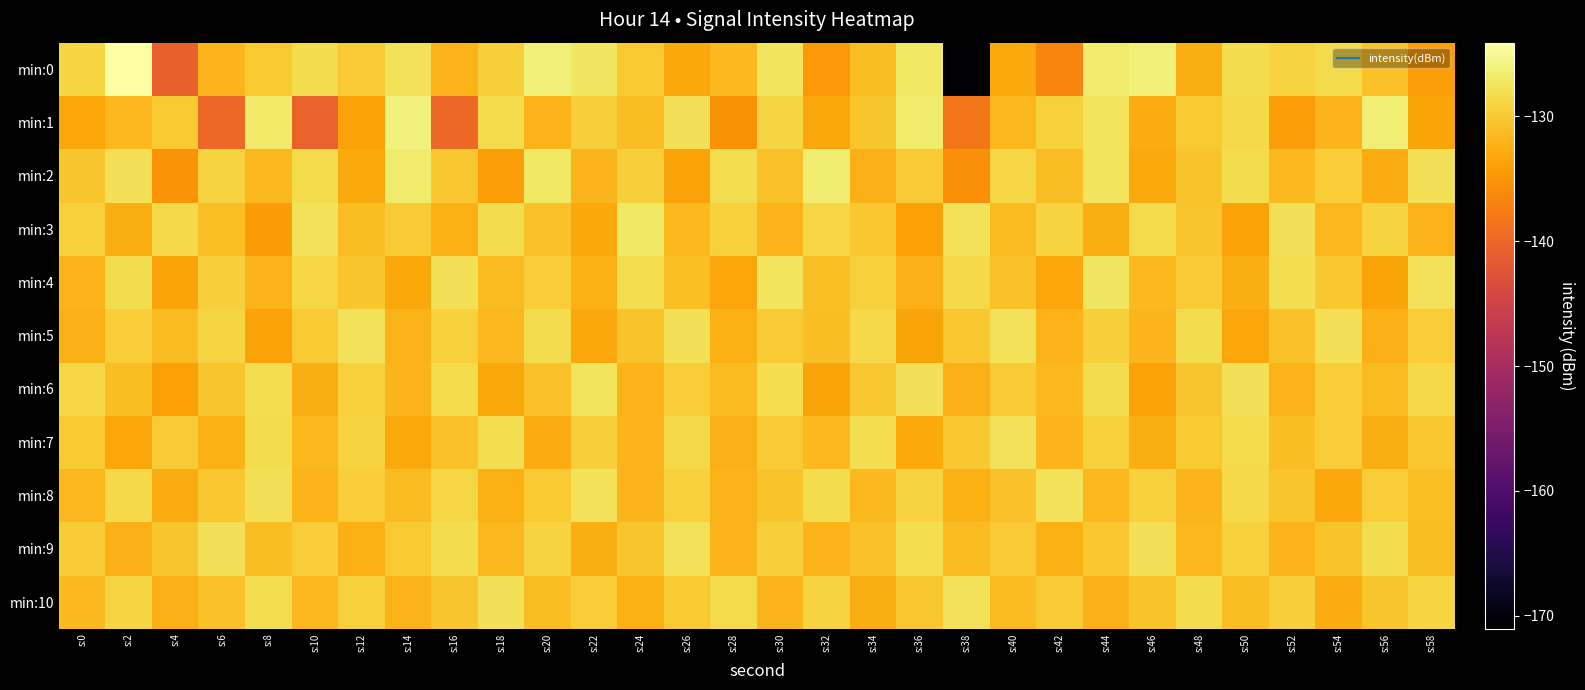

Reading left to right, list all the values displayed in this chart.

min:0: s:0=-128.9	s:2=-124.1	s:4=-140.7	s:6=-131.8	s:8=-130.0	s:10=-128.3	s:12=-129.8	s:14=-127.7	s:16=-132.1	s:18=-129.4	s:20=-126.2	s:22=-127.3	s:24=-130.0	s:26=-133.2	s:28=-131.4	s:30=-127.5	s:32=-134.6	s:34=-131.1	s:36=-127.1	s:38=-171.0	s:40=-133.0	s:42=-136.6	s:44=-126.7	s:46=-126.2	s:48=-132.6	s:50=-128.3	s:52=-129.2	s:54=-128.4	s:56=-130.8	s:58=-134.2
min:1: s:0=-133.3	s:2=-131.7	s:4=-130.0	s:6=-139.7	s:8=-127.0	s:10=-140.5	s:12=-133.7	s:14=-126.1	s:16=-139.7	s:18=-128.4	s:20=-132.1	s:22=-129.5	s:24=-131.2	s:26=-127.8	s:28=-135.4	s:30=-128.9	s:32=-133.1	s:34=-130.5	s:36=-126.8	s:38=-138.2	s:40=-131.7	s:42=-129.3	s:44=-127.5	s:46=-132.8	s:48=-130.1	s:50=-128.6	s:52=-134.2	s:54=-131.9	s:56=-126.4	s:58=-133.5
min:2: s:0=-130.5	s:2=-127.8	s:4=-135.2	s:6=-129.1	s:8=-131.6	s:10=-128.4	s:12=-132.9	s:14=-126.7	s:16=-130.3	s:18=-134.1	s:20=-127.2	s:22=-131.8	s:24=-129.5	s:26=-133.7	s:28=-128.1	s:30=-130.8	s:32=-126.5	s:34=-132.3	s:36=-129.9	s:38=-135.6	s:40=-128.7	s:42=-131.2	s:44=-127.4	s:46=-133.0	s:48=-130.6	s:50=-128.2	s:52=-131.5	s:54=-129.7	s:56=-132.8	s:58=-127.9
min:3: s:0=-129.3	s:2=-132.7	s:4=-128.5	s:6=-130.9	s:8=-134.5	s:10=-127.6	s:12=-131.1	s:14=-129.8	s:16=-132.4	s:18=-128.3	s:20=-130.7	s:22=-133.2	s:24=-127.1	s:26=-131.6	s:28=-129.4	s:30=-132.1	s:32=-128.8	s:34=-130.2	s:36=-133.9	s:38=-127.7	s:40=-131.3	s:42=-129.1	s:44=-132.6	s:46=-128.4	s:48=-130.5	s:50=-133.8	s:52=-127.9	s:54=-131.7	s:56=-129.2	s:58=-132.0
min:4: s:0=-131.8	s:2=-128.2	s:4=-133.6	s:6=-129.5	s:8=-132.0	s:10=-128.7	s:12=-130.4	s:14=-133.1	s:16=-127.8	s:18=-131.3	s:20=-129.6	s:22=-132.5	s:24=-128.1	s:26=-130.9	s:28=-133.4	s:30=-127.5	s:32=-131.0	s:34=-129.3	s:36=-132.2	s:38=-128.6	s:40=-130.7	s:42=-133.3	s:44=-127.3	s:46=-131.6	s:48=-129.8	s:50=-132.7	s:52=-128.0	s:54=-130.2	s:56=-133.5	s:58=-127.6
min:5: s:0=-132.3	s:2=-129.7	s:4=-131.4	s:6=-128.9	s:8=-133.8	s:10=-130.1	s:12=-127.6	s:14=-132.0	s:16=-129.4	s:18=-131.7	s:20=-128.2	s:22=-133.1	s:24=-130.6	s:26=-127.9	s:28=-132.4	s:30=-129.8	s:32=-131.1	s:34=-128.5	s:36=-133.6	s:38=-130.3	s:40=-127.7	s:42=-132.1	s:44=-129.5	s:46=-131.8	s:48=-128.3	s:50=-133.4	s:52=-130.7	s:54=-127.8	s:56=-132.2	s:58=-129.6
min:6: s:0=-128.7	s:2=-131.2	s:4=-133.9	s:6=-130.5	s:8=-128.0	s:10=-132.6	s:12=-129.3	s:14=-131.8	s:16=-128.4	s:18=-133.2	s:20=-130.8	s:22=-127.5	s:24=-132.1	s:26=-129.7	s:28=-131.4	s:30=-128.1	s:32=-133.5	s:34=-130.2	s:36=-127.8	s:38=-132.3	s:40=-129.9	s:42=-131.6	s:44=-128.2	s:46=-133.7	s:48=-130.4	s:50=-127.9	s:52=-132.0	s:54=-129.6	s:56=-131.3	s:58=-128.5
min:7: s:0=-130.1	s:2=-133.4	s:4=-129.8	s:6=-132.5	s:8=-128.3	s:10=-131.6	s:12=-129.2	s:14=-133.0	s:16=-130.7	s:18=-128.0	s:20=-132.8	s:22=-129.5	s:24=-131.9	s:26=-128.6	s:28=-132.2	s:30=-129.9	s:32=-131.5	s:34=-128.1	s:36=-132.9	s:38=-130.3	s:40=-127.7	s:42=-131.8	s:44=-129.4	s:46=-132.7	s:48=-130.0	s:50=-128.4	s:52=-131.1	s:54=-129.7	s:56=-132.6	s:58=-130.2
min:8: s:0=-131.7	s:2=-128.5	s:4=-132.8	s:6=-130.3	s:8=-127.9	s:10=-132.1	s:12=-129.6	s:14=-131.3	s:16=-128.8	s:18=-132.5	s:20=-130.1	s:22=-127.7	s:24=-131.9	s:26=-129.4	s:28=-132.0	s:30=-130.6	s:32=-128.2	s:34=-131.5	s:36=-129.1	s:38=-132.4	s:40=-130.8	s:42=-127.6	s:44=-131.7	s:46=-129.3	s:48=-131.9	s:50=-128.5	s:52=-130.4	s:54=-133.1	s:56=-129.7	s:58=-131.0
min:9: s:0=-129.9	s:2=-132.2	s:4=-130.5	s:6=-127.8	s:8=-131.2	s:10=-129.7	s:12=-132.4	s:14=-130.0	s:16=-128.3	s:18=-131.6	s:20=-129.2	s:22=-132.7	s:24=-130.4	s:26=-127.6	s:28=-131.9	s:30=-129.5	s:32=-132.1	s:34=-130.7	s:36=-128.0	s:38=-131.4	s:40=-129.8	s:42=-132.5	s:44=-130.2	s:46=-127.9	s:48=-131.7	s:50=-129.3	s:52=-132.0	s:54=-130.6	s:56=-128.2	s:58=-131.1
min:10: s:0=-131.5	s:2=-129.0	s:4=-132.3	s:6=-130.8	s:8=-128.1	s:10=-131.7	s:12=-129.4	s:14=-132.0	s:16=-130.5	s:18=-127.9	s:20=-131.2	s:22=-129.6	s:24=-132.4	s:26=-130.1	s:28=-128.4	s:30=-131.8	s:32=-129.2	s:34=-132.6	s:36=-130.3	s:38=-127.7	s:40=-131.4	s:42=-129.8	s:44=-132.2	s:46=-130.6	s:48=-128.3	s:50=-131.1	s:52=-129.5	s:54=-132.8	s:56=-130.4	s:58=-128.9